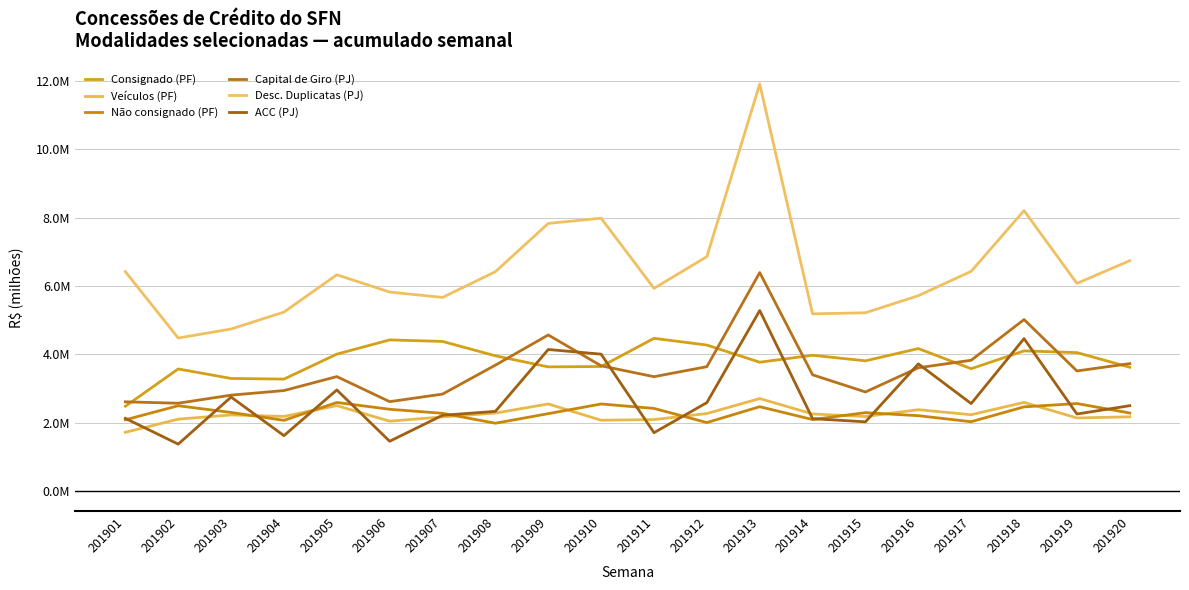

Does the chart display data point markers on the line(s)?

No